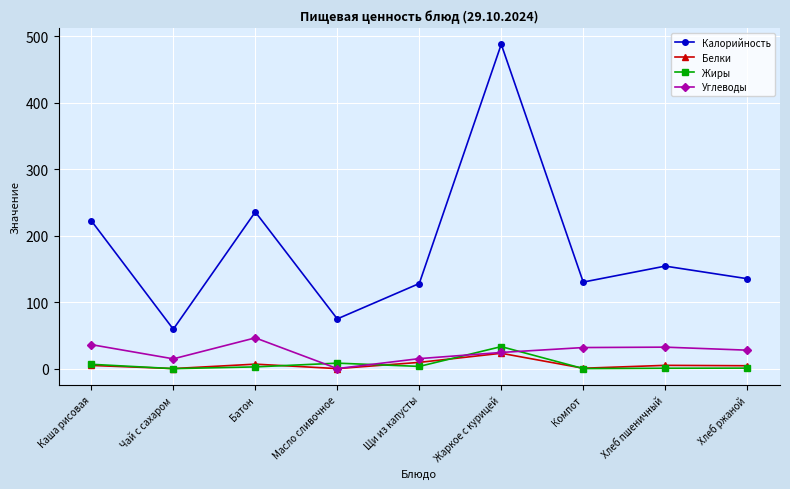

At which label does Калорийность reach its minimum?

Чай с сахаром